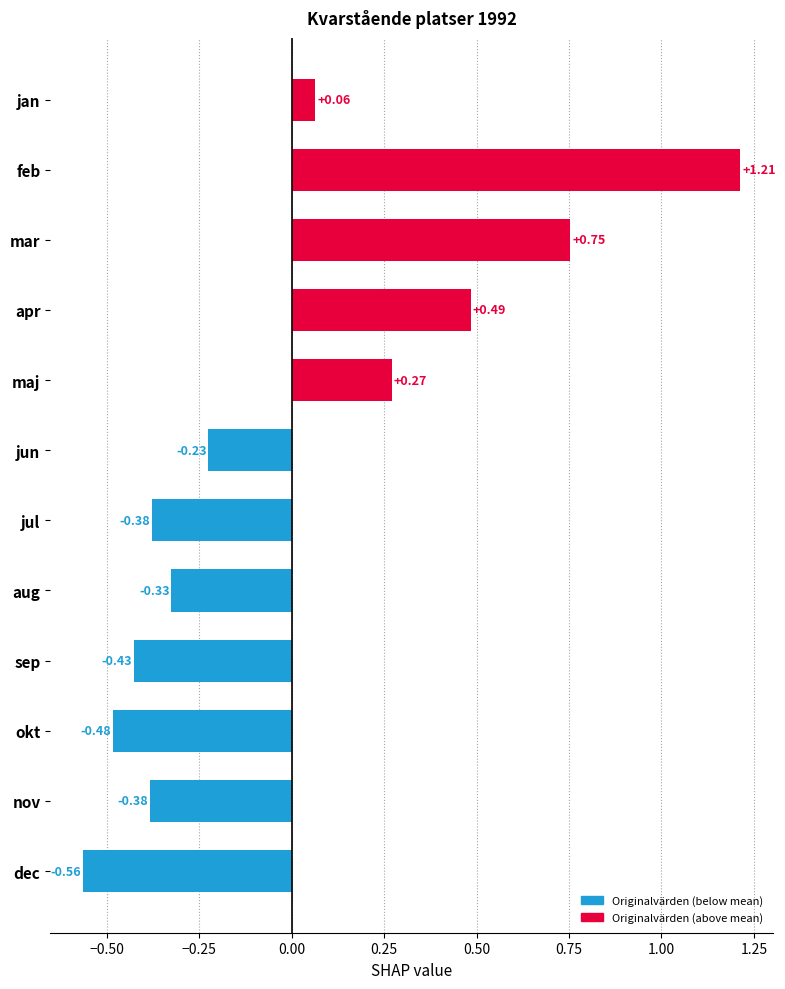

At which label is the value closest to 0?

jan